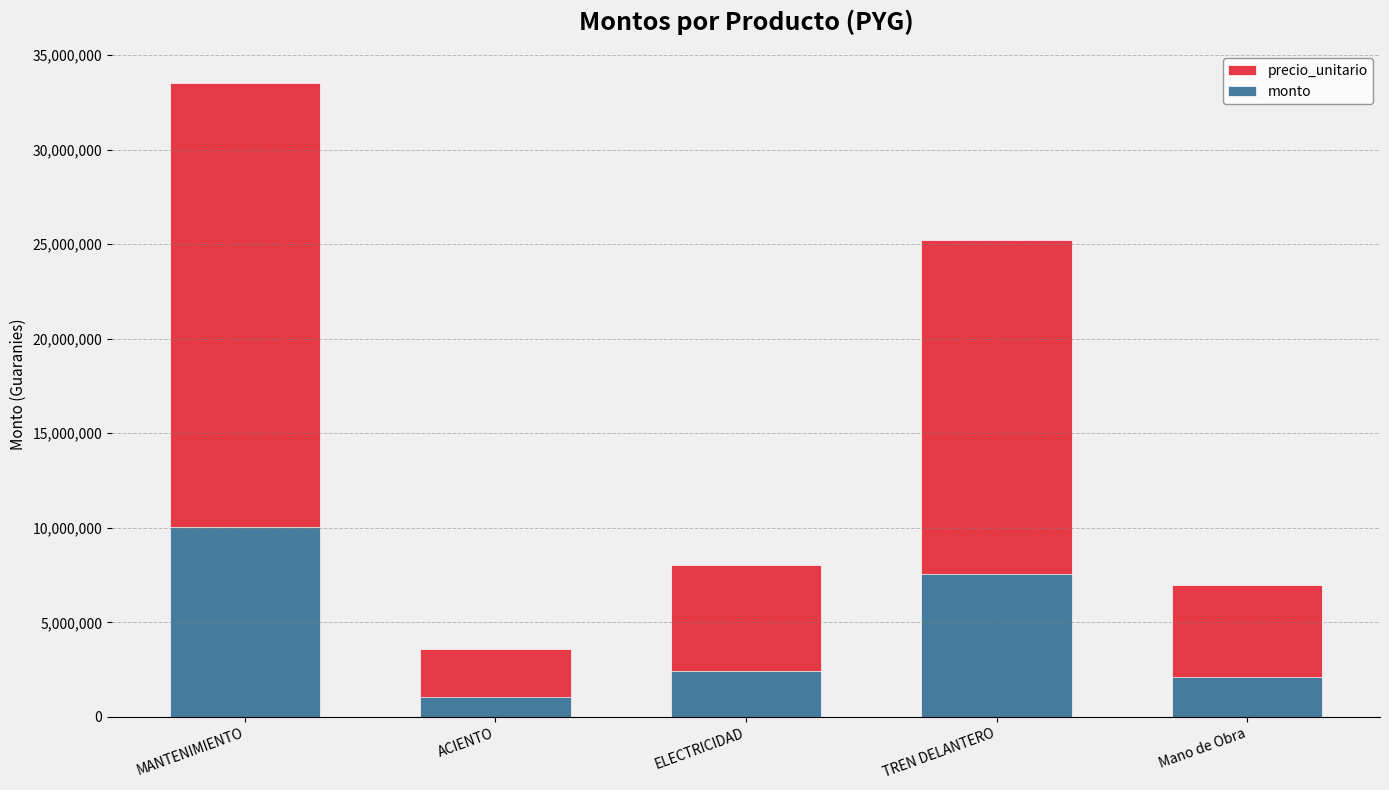

List the labels in order of precio_unitario value, largest first.

MANTENIMIENTO, TREN DELANTERO, ELECTRICIDAD, Mano de Obra, ACIENTO